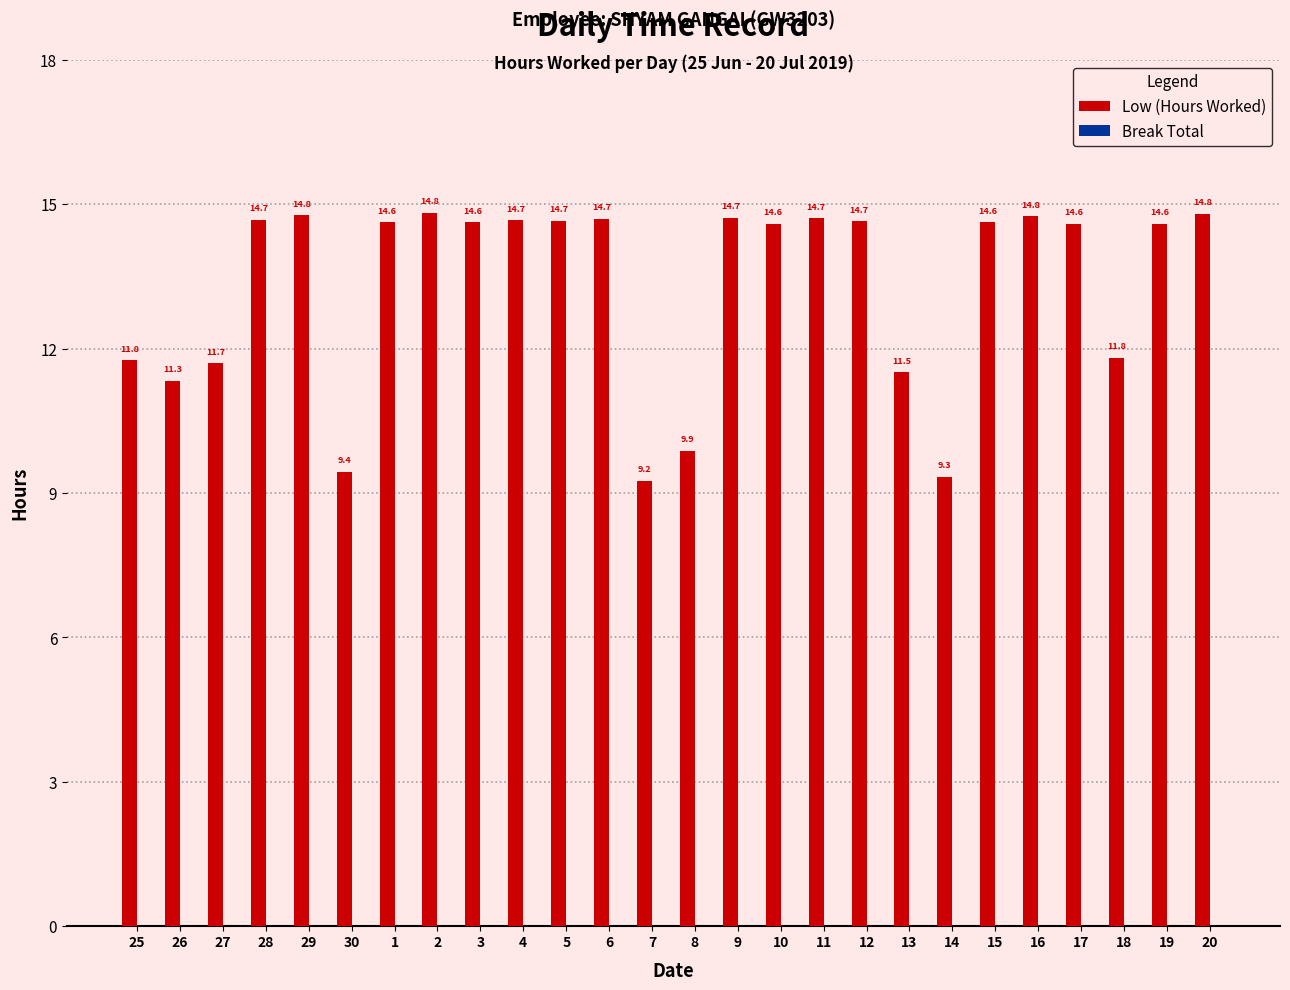

What is the maximum value shown in the chart?

14.8